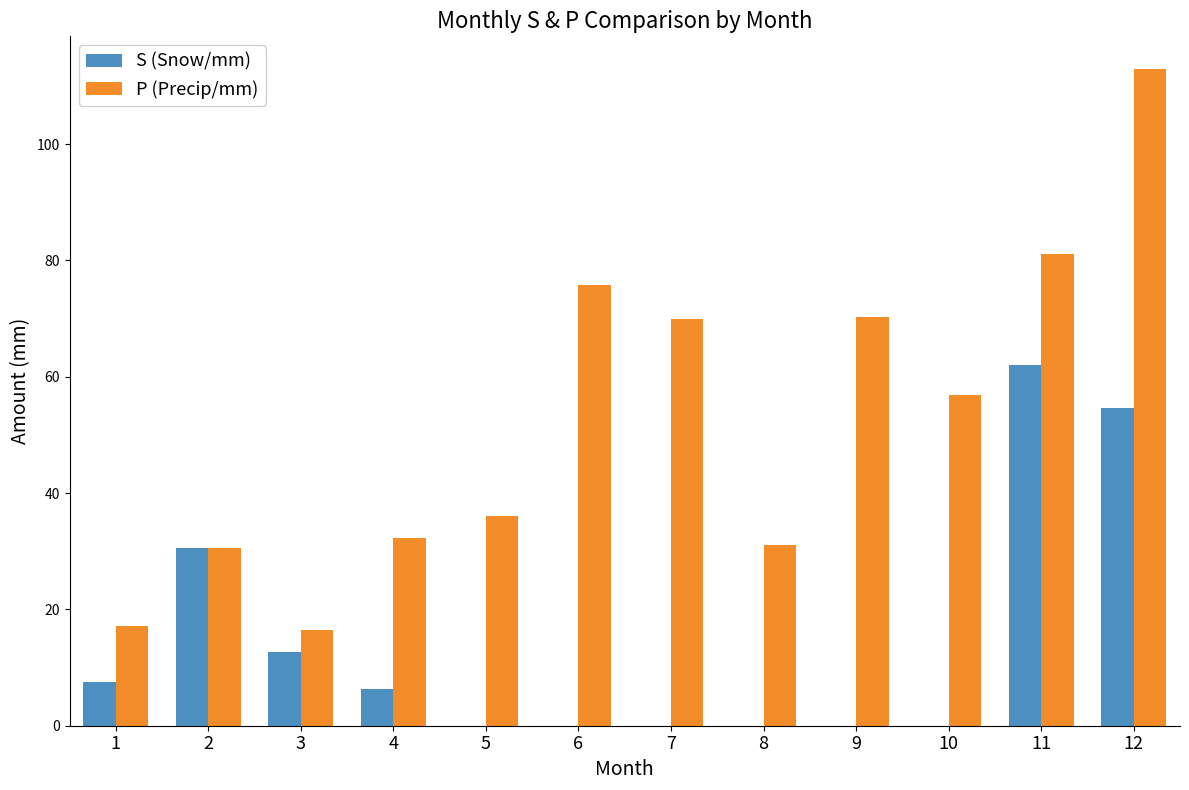

Between 5 and 9, which series saw the biggest shift?

P (Precip/mm)